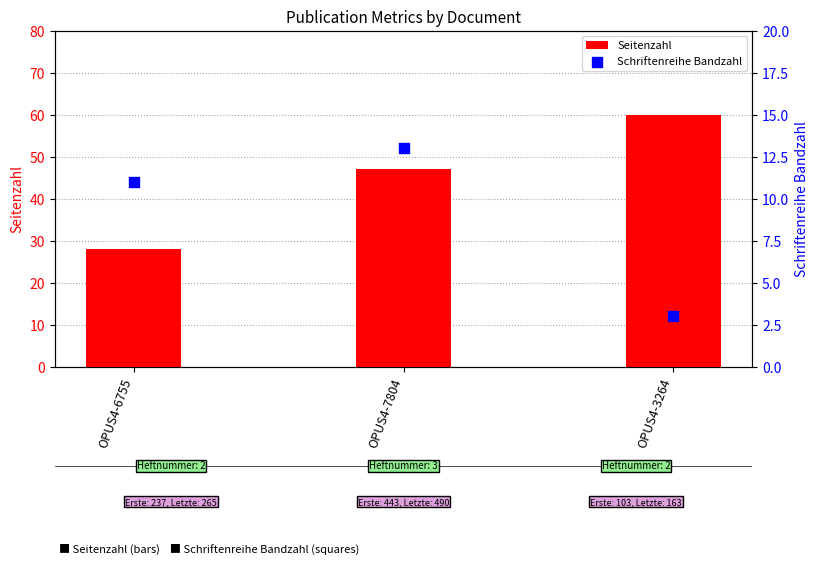

At which category is the sum across all series the highest?

OPUS4-3264